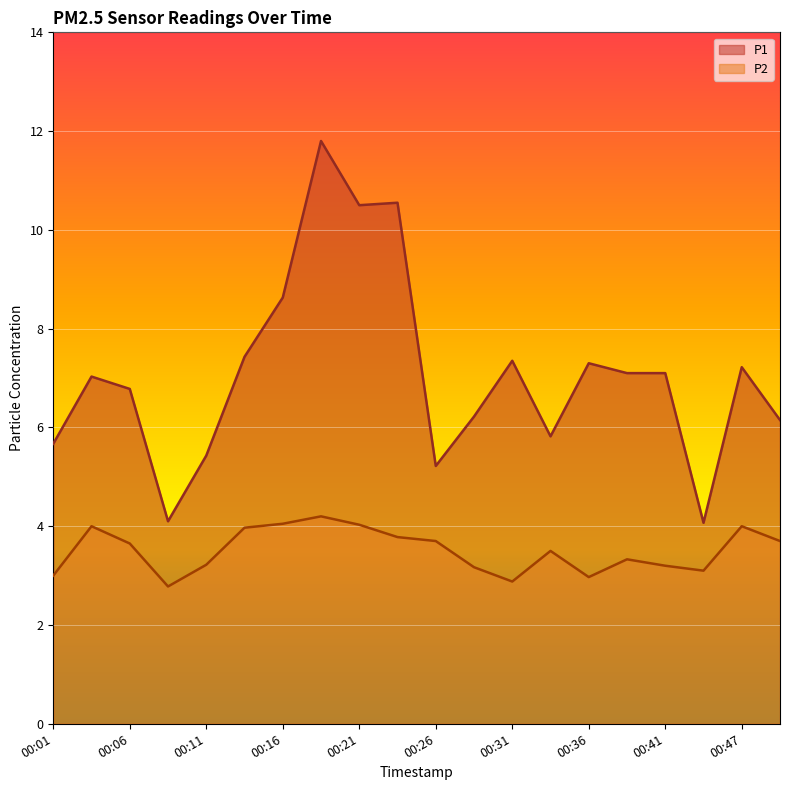

Which series has the widest spread of values?

P1